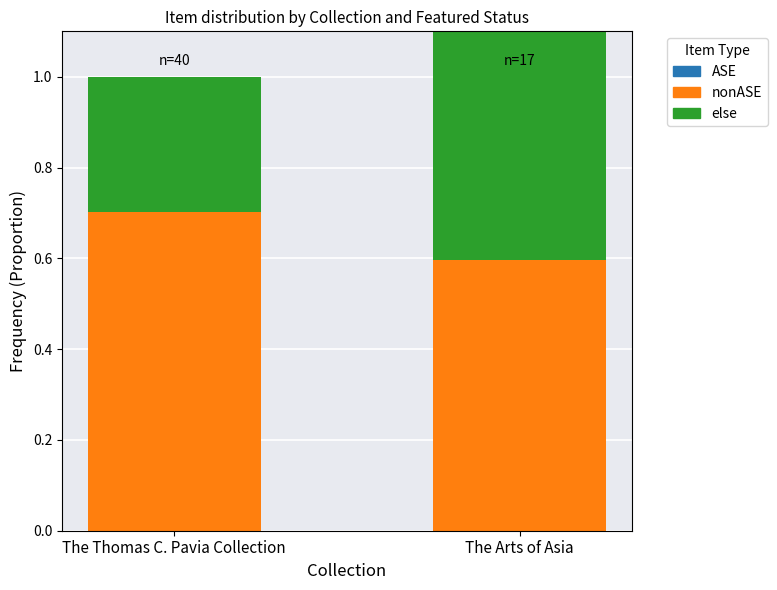

At which category is the sum across all series the highest?

The Arts of Asia